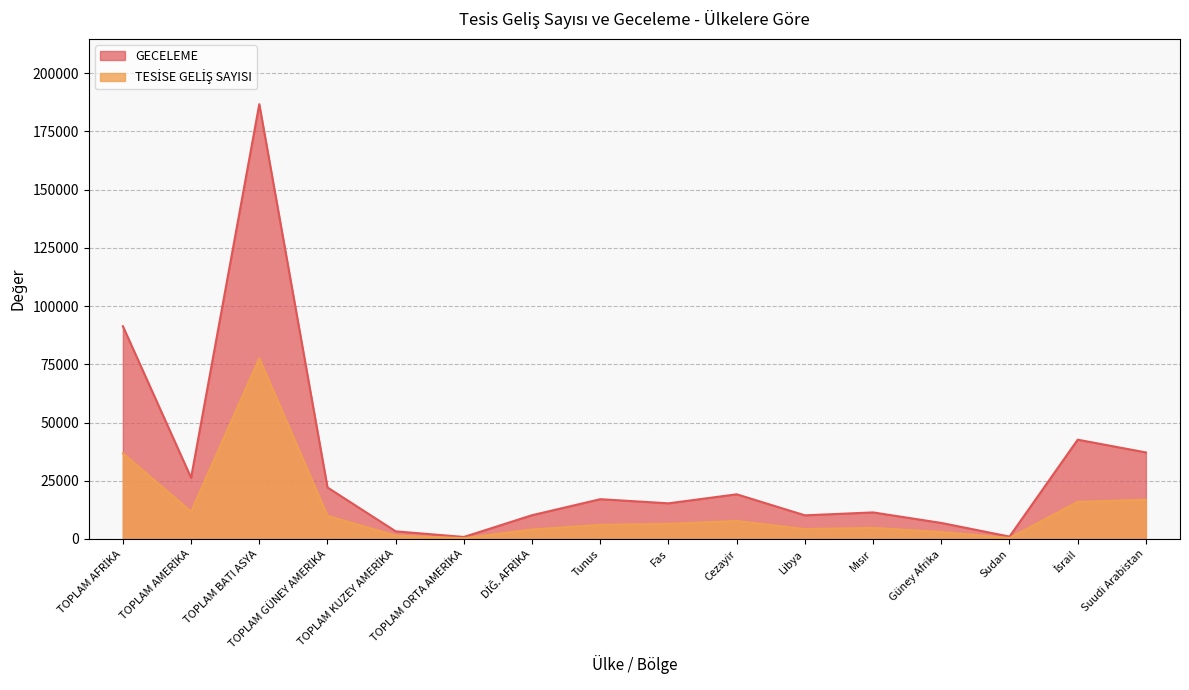

Reading right to left, extract all data points from this chart.

TESİSE GELİŞ SAYISI: 16839	15934	415	2982	4773	4241	7734	6498	6062	4071	356	1445	9935	77542	11736	36776
GECELEME: 37159	42622	1037	6896	11410	10159	19184	15314	17086	10219	874	3285	22113	186641	26272	91305